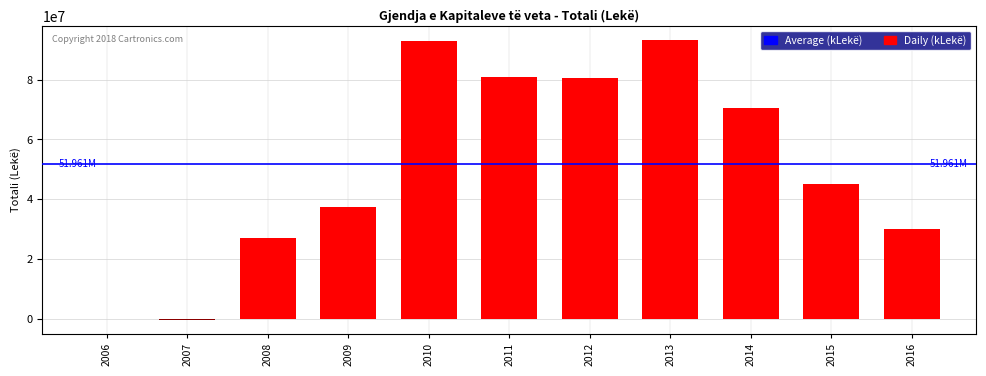

What is the change in value from 2008 to 2011?

+53886472.5